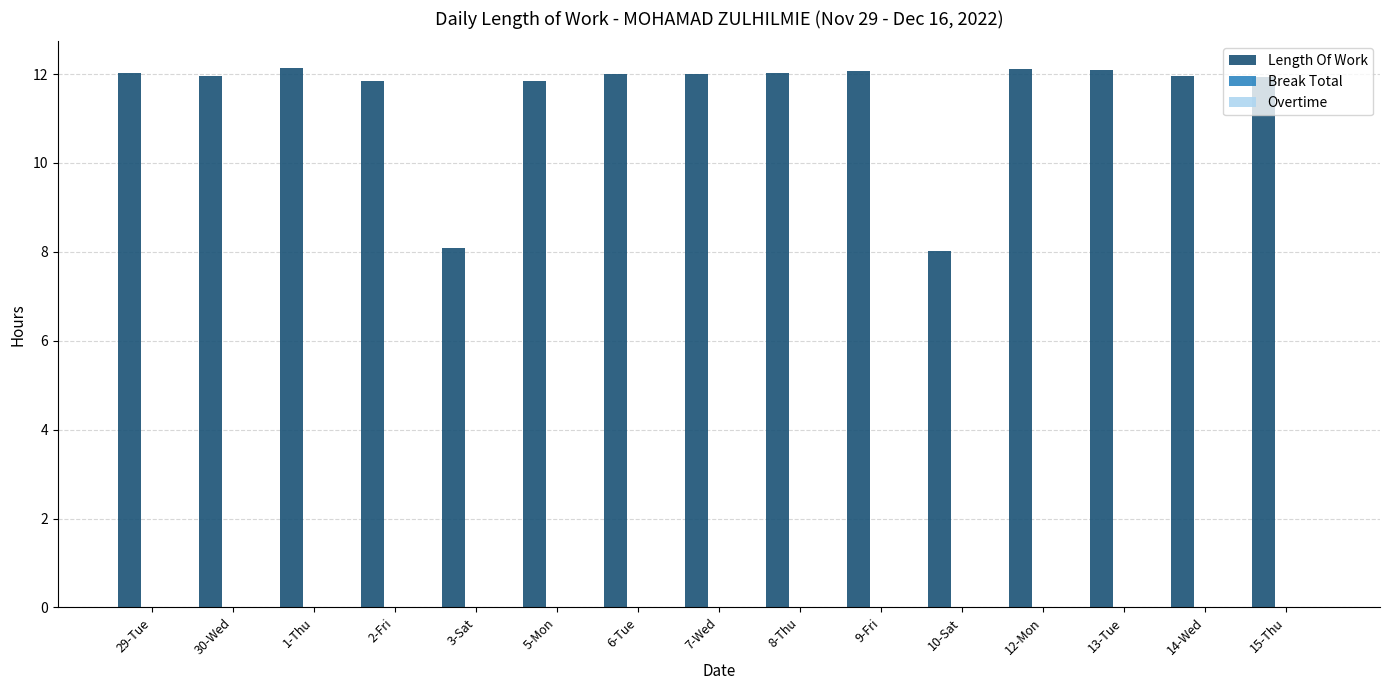

What is the minimum value shown in the chart?

8.0